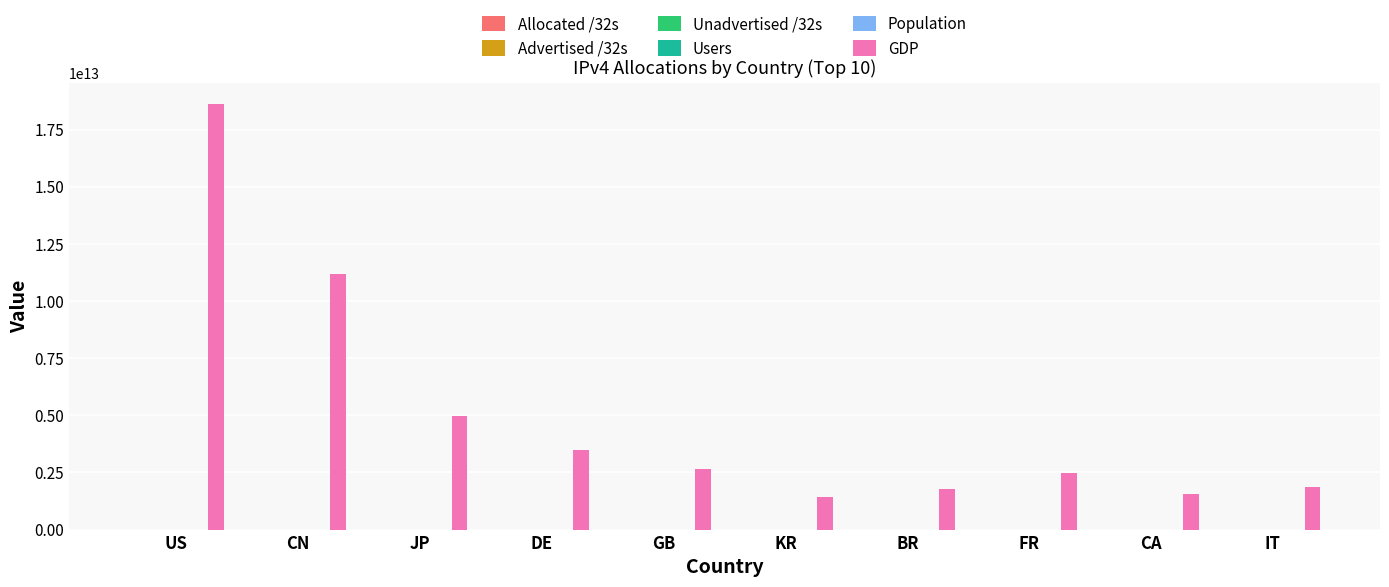

Which series changed the most between DE and CA?

GDP